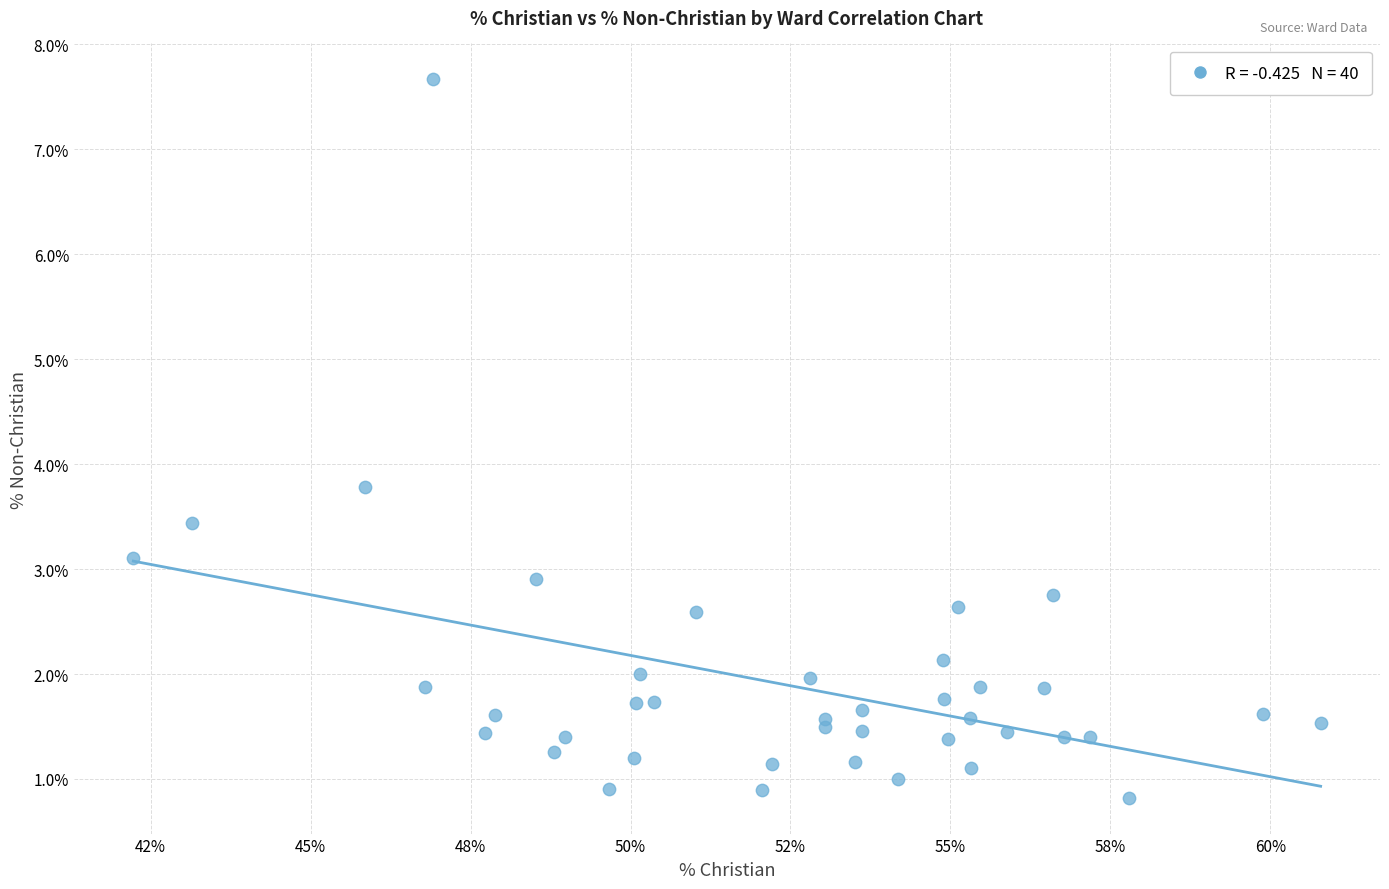

What Y value in the scatter plot is closest to 4?

3.8